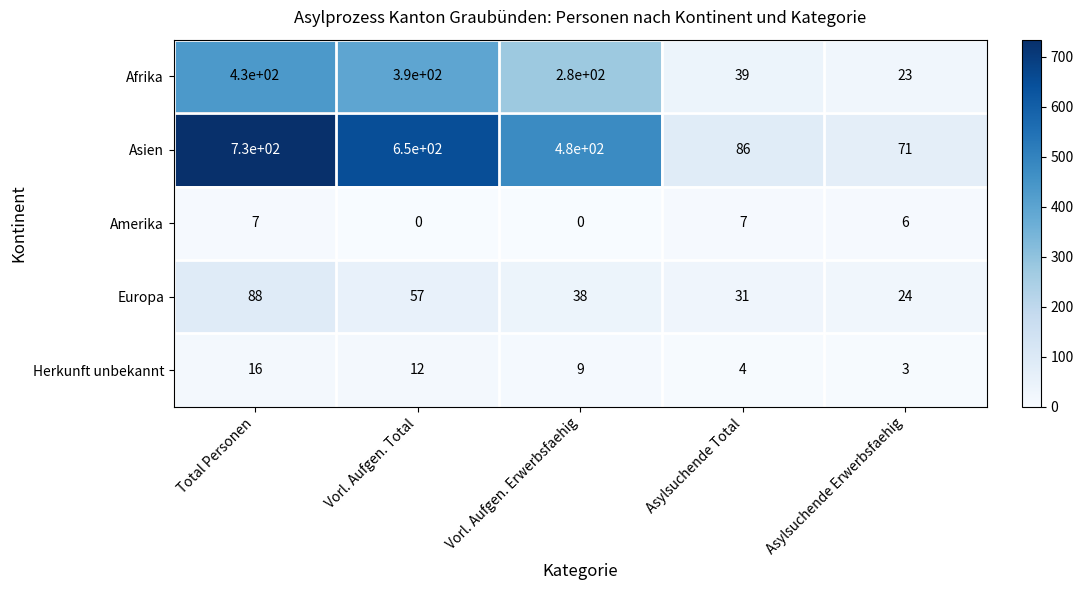

Reading right to left, extract all data points from this chart.

Afrika: 23	39	280	390	430
Asien: 71	86	480	650	730
Amerika: 6	7	0	0	7
Europa: 24	31	38	57	88
Herkunft unbekannt: 3	4	9	12	16